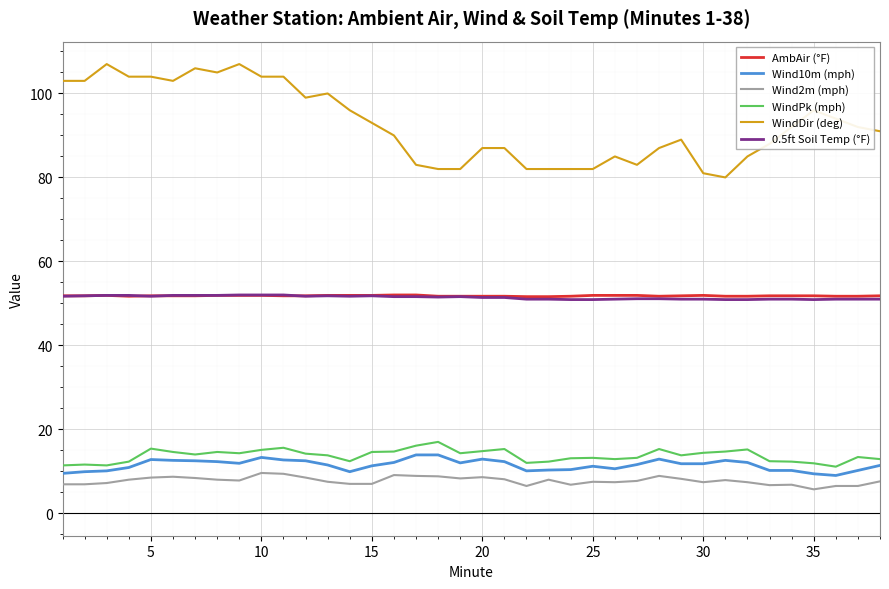

True or false: WindPk (mph) and AmbAir (°F) intersect in this chart.

False